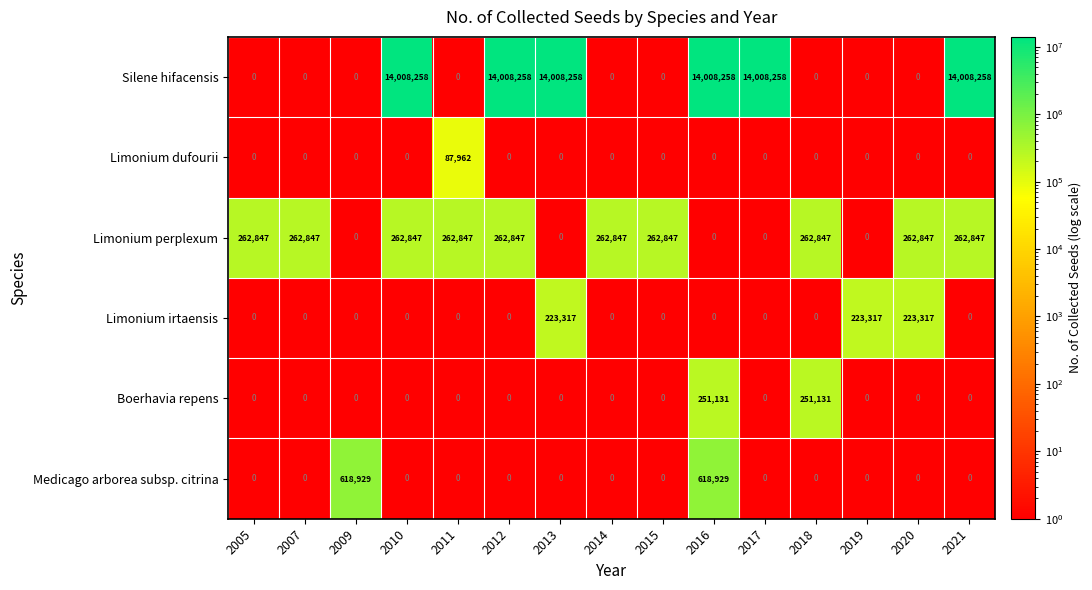

Which series has the largest range (max minus min)?

Silene hifacensis